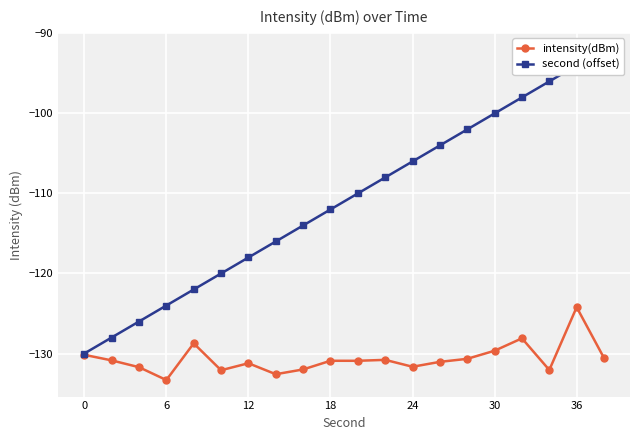

Reading left to right, list all the values displayed in this chart.

intensity(dBm): -130.2	-130.9	-131.7	-133.3	-128.7	-132.1	-131.2	-132.6	-132.0	-130.9	-130.9	-130.8	-131.7	-131.0	-130.7	-129.7	-128.1	-132.1	-124.2	-130.6
second (offset): -130.0	-128.0	-126.0	-124.0	-122.0	-120.0	-118.0	-116.0	-114.0	-112.0	-110.0	-108.0	-106.0	-104.0	-102.0	-100.0	-98.0	-96.0	-94.0	-92.0